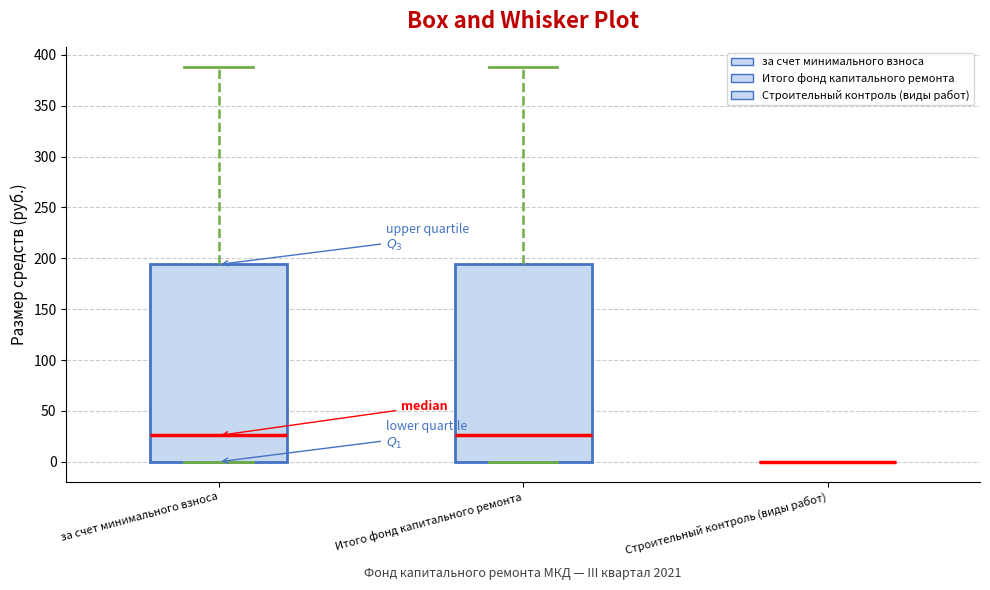

Reading left to right, read every box against the y-axis: the position of its median line, the range the box covers, and the ends of its whiskers. The values are not printed on the chart, so give them approximately, as read against the axis.

за счет минимального взноса: median 25, box 0 to 195, whiskers 0 to 390
Итого фонд капитального ремонта: median 25, box 0 to 195, whiskers 0 to 390
Строительный контроль (виды работ): box collapsed to a line at 0, whiskers 0 to 0